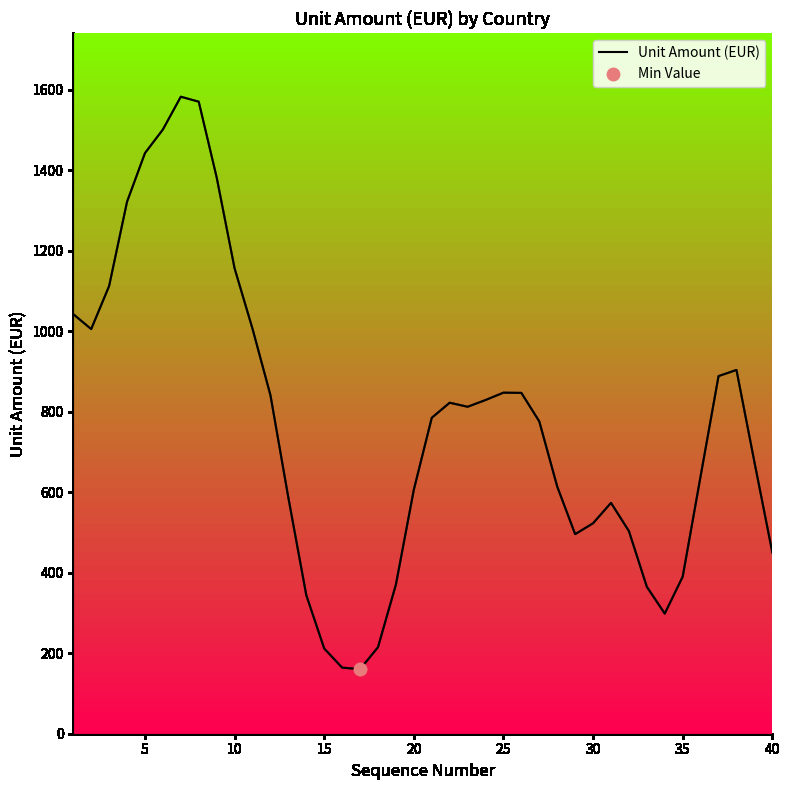

What is the difference between the maximum and minimum values?

1422.4